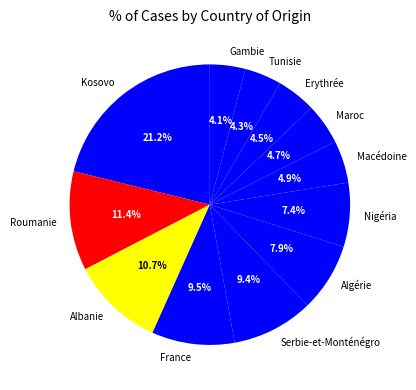

Count the number of slices in the pie.

12